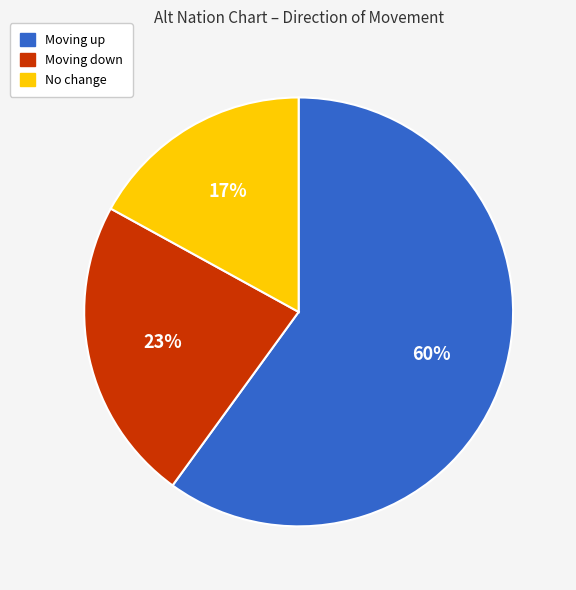

Rank the categories by value from lowest to highest.

No change, Moving down, Moving up